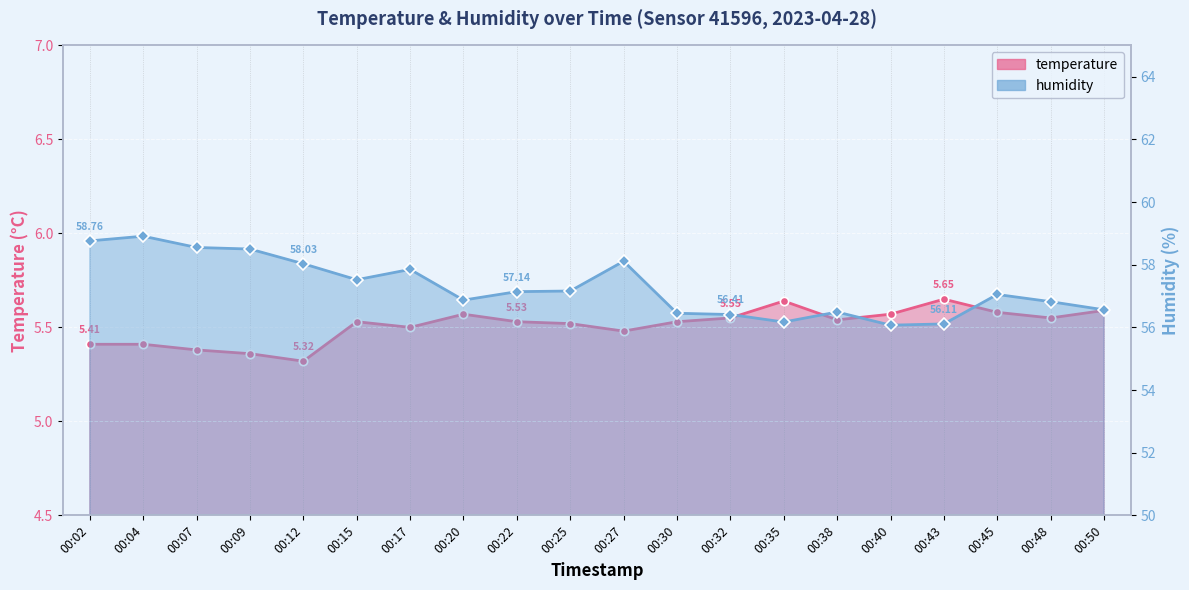

What is the total value across all series at 00:50?

62.2